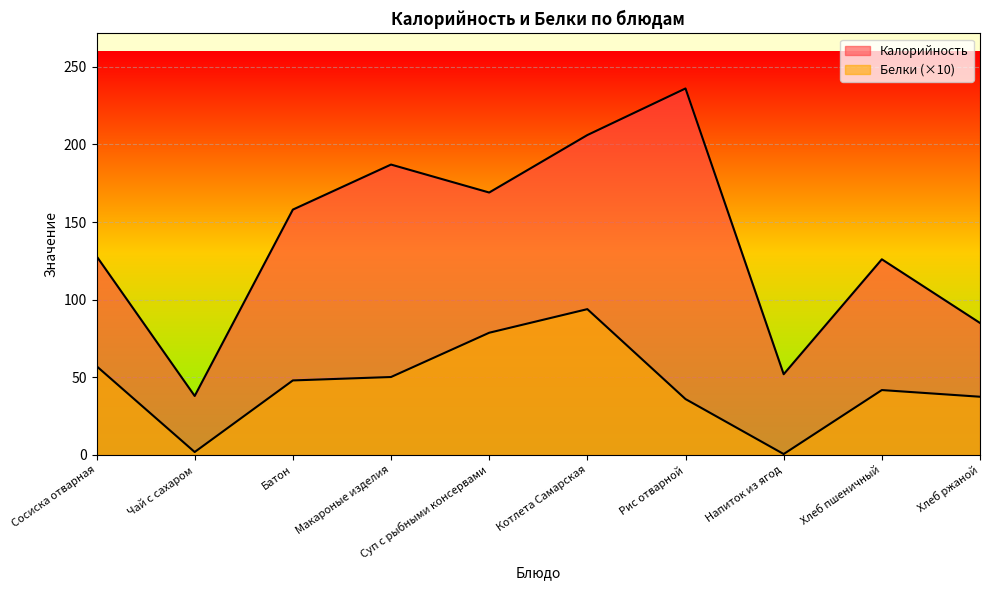

How many lines are shown in the chart?

2